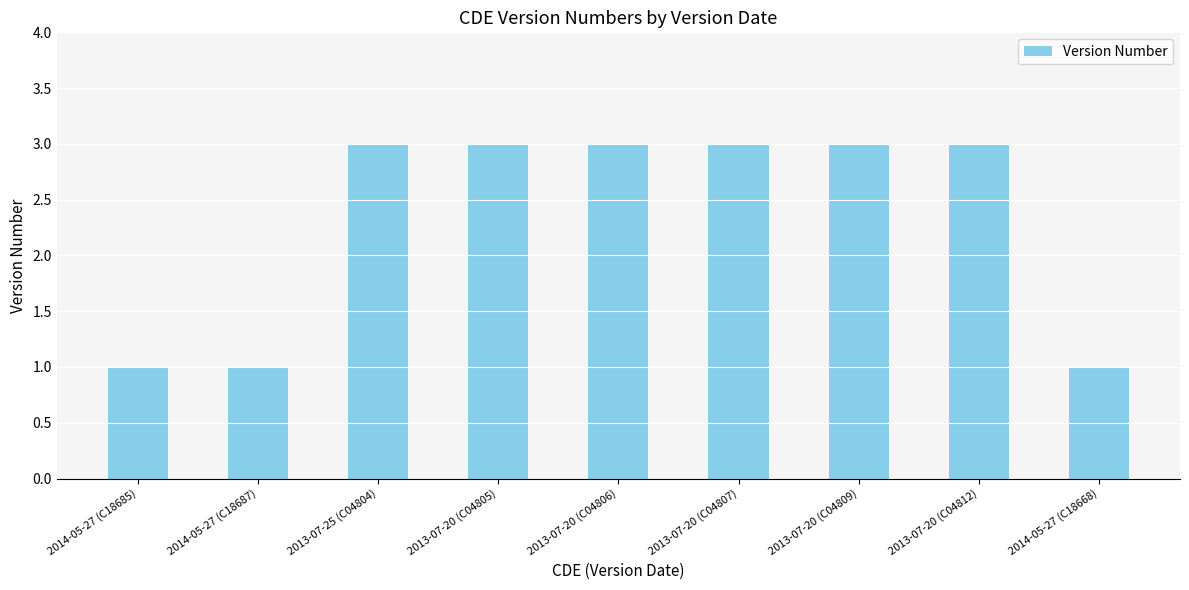

What is the value of the 4th bar from the left?

3